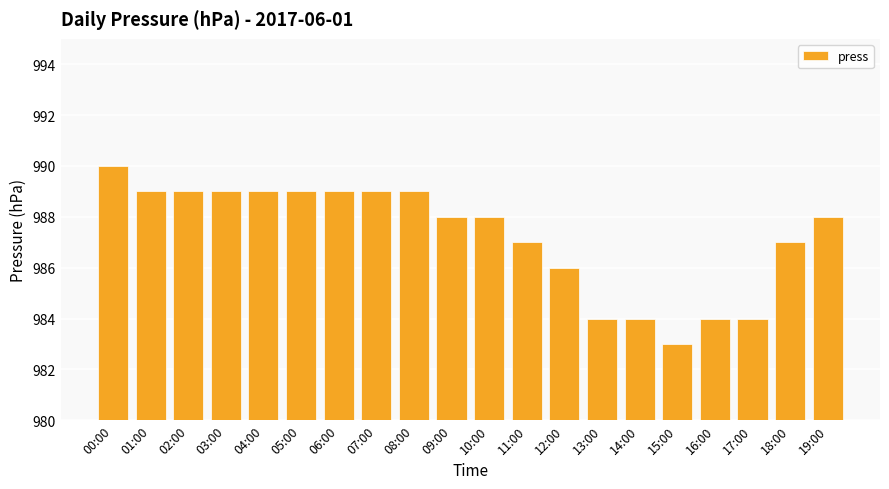

What is the sum of the values at 12:00 and 10:00?

1974